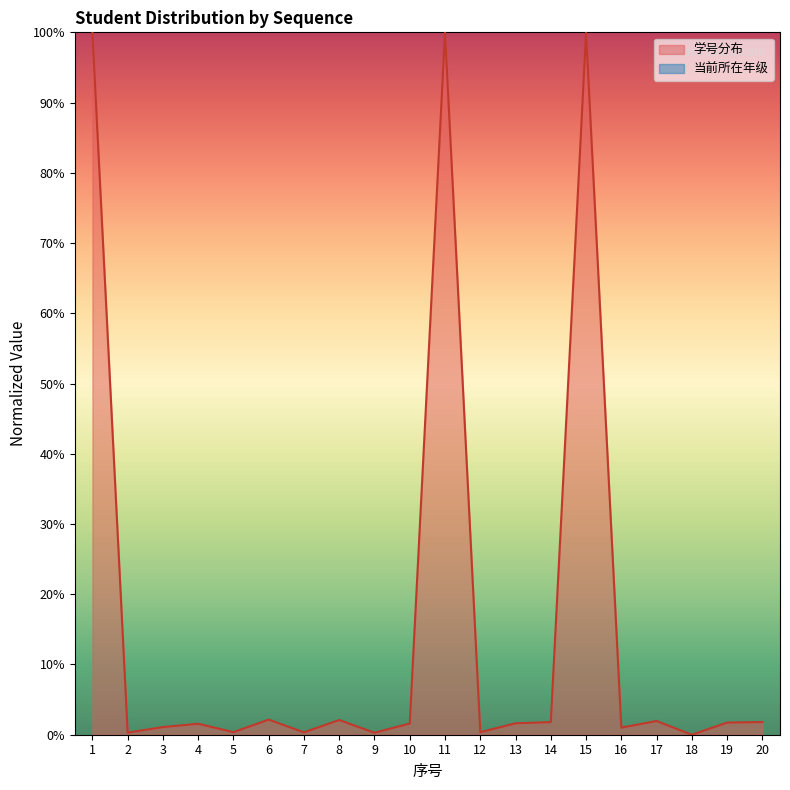

Which has a higher value, 18 or 10?

10